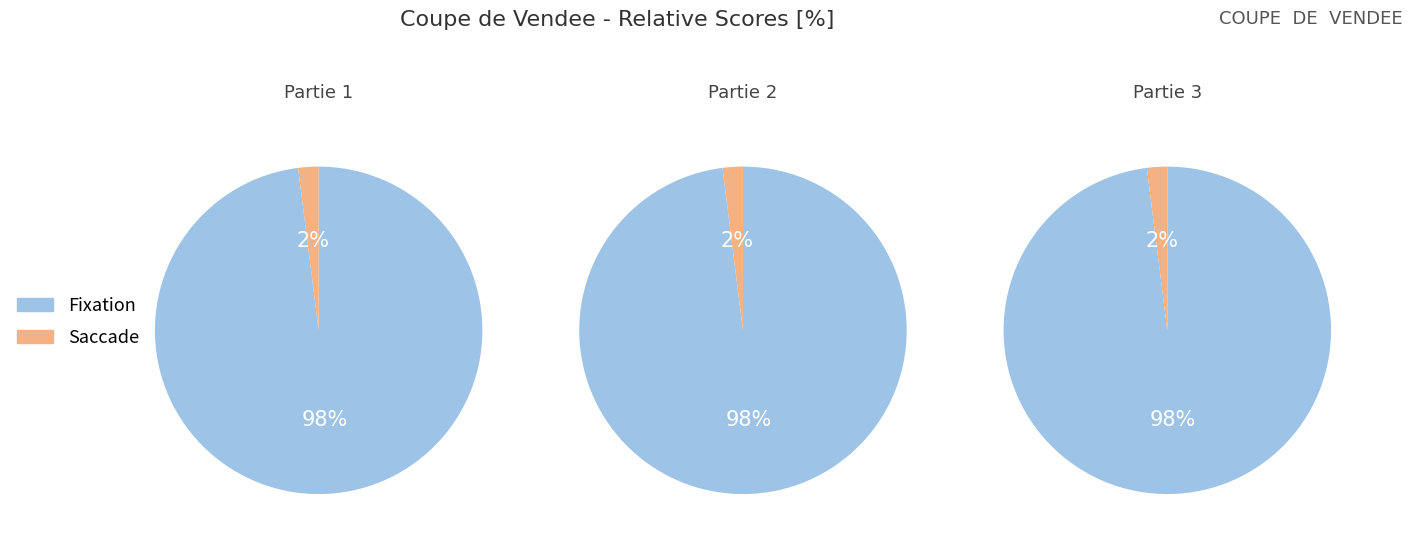

Is it true that 8 is 2% of the pie?

False